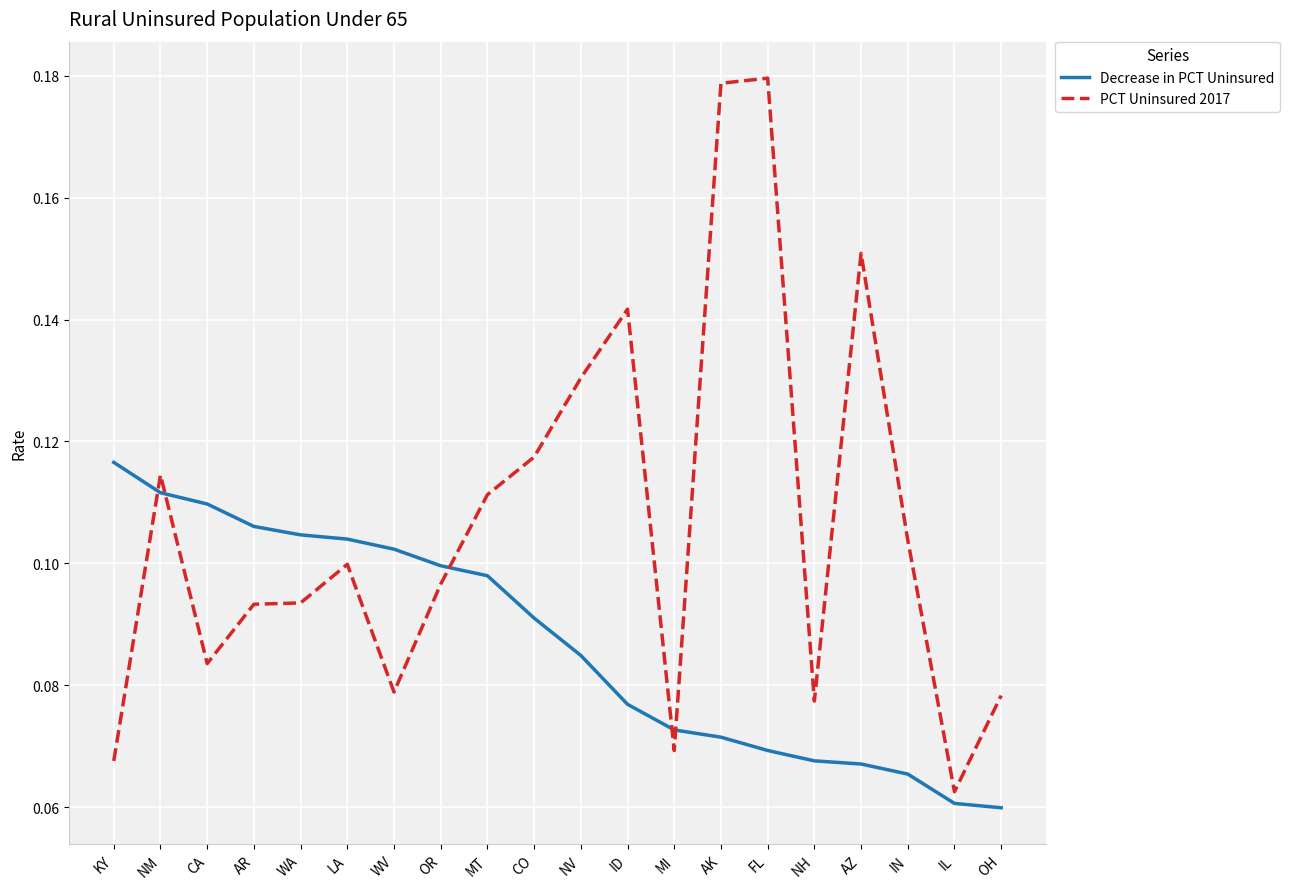

List the series in order of their peak value, lowest first.

Decrease in PCT Uninsured, PCT Uninsured 2017